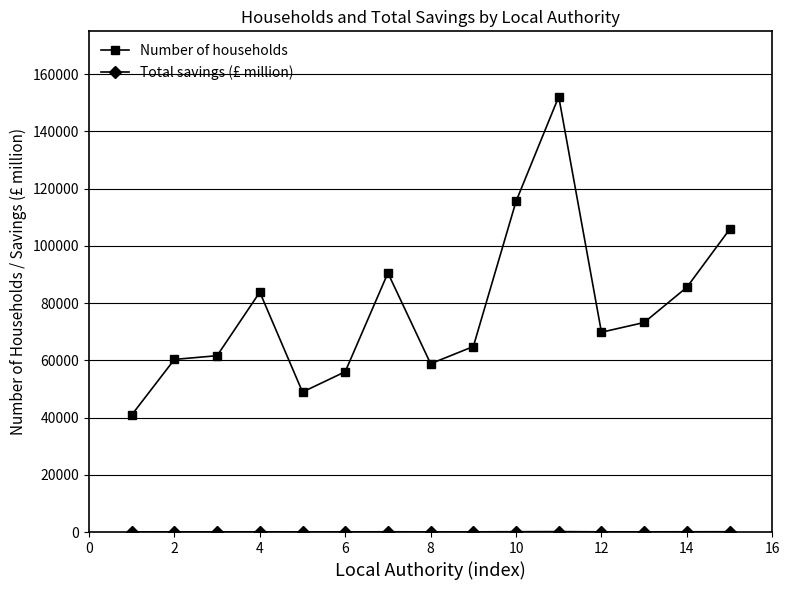

What is the lowest value of the Number of households series?

40900.0